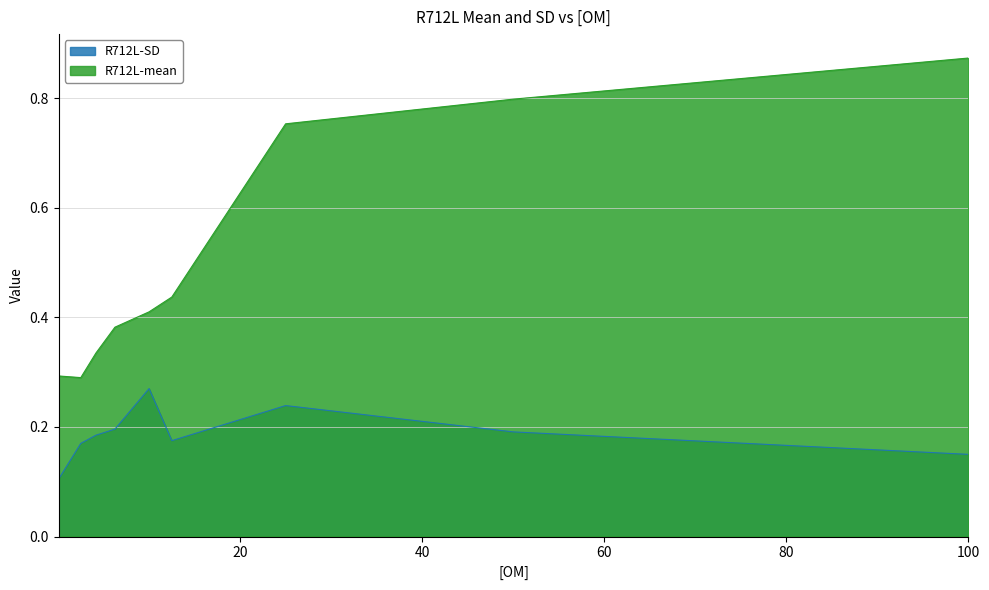

List the series in order of their peak value, lowest first.

R712L-SD, R712L-mean